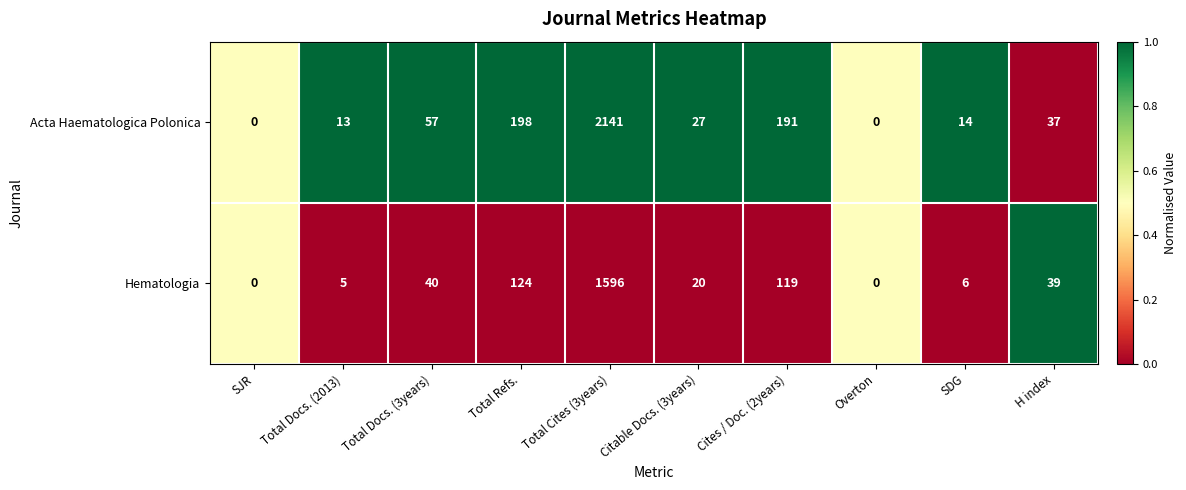

How many distinct data groups are displayed?

2